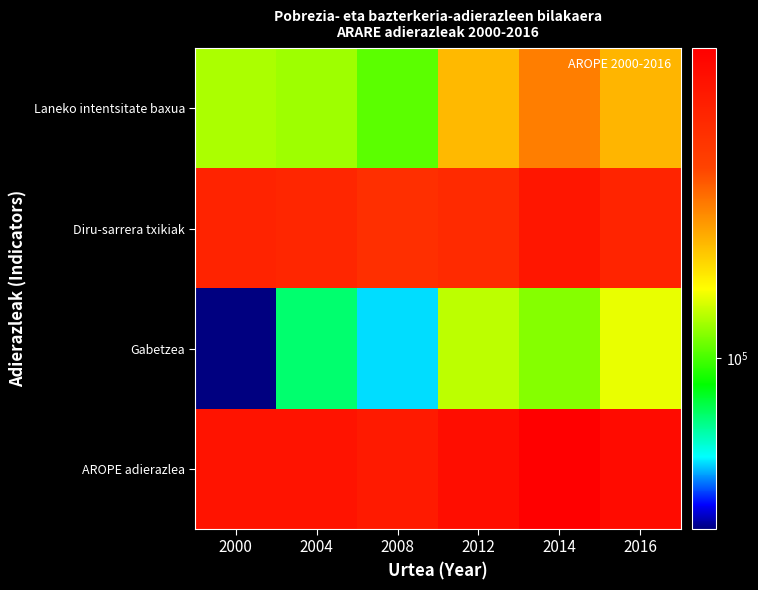

Reading left to right, transcribe all the data shown in this chart.

Laneko intentsitate baxua: 2000=121331.2	2004=118850.9	2008=103993.8	2012=179079.4	2014=217062.4	2016=181795.7
Diru-sarrera txikiak: 2000=354066.3	2004=343459.3	2008=318161.4	2012=333986.3	2014=399642.7	2016=350667.9
Gabetzea: 2000=41663.1	2004=74555.9	2008=58487.4	2012=125549.4	2014=112856.0	2016=136764.8
AROPE adierazlea: 2000=411210.3	2004=407799.7	2008=385087.1	2012=432655.0	2014=489446.6	2016=440823.4